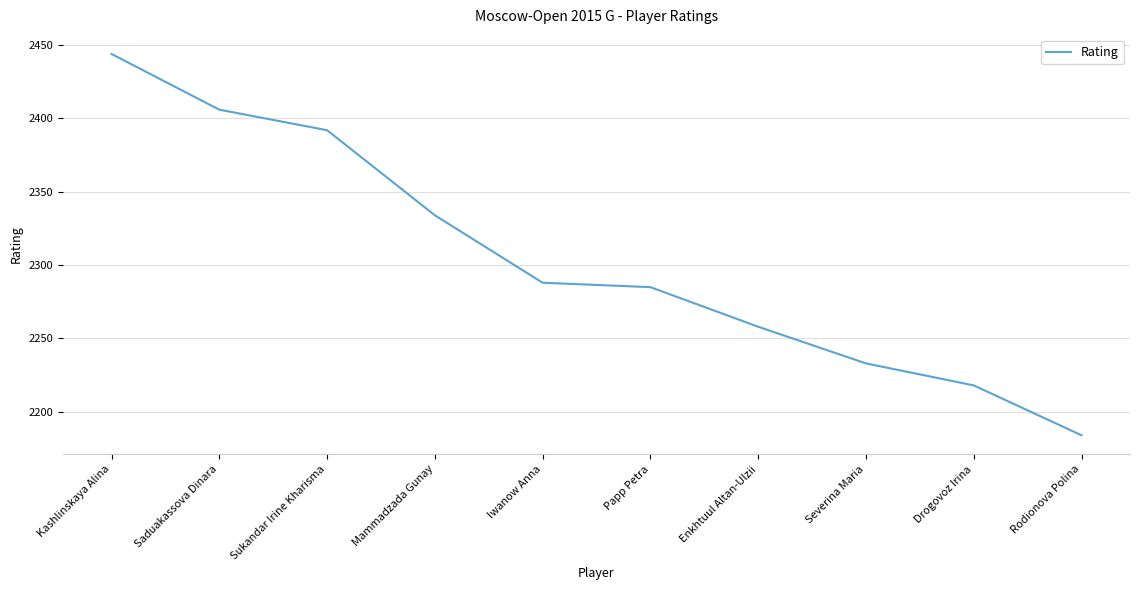

True or false: the data has more than 0 interior local peaks.

False